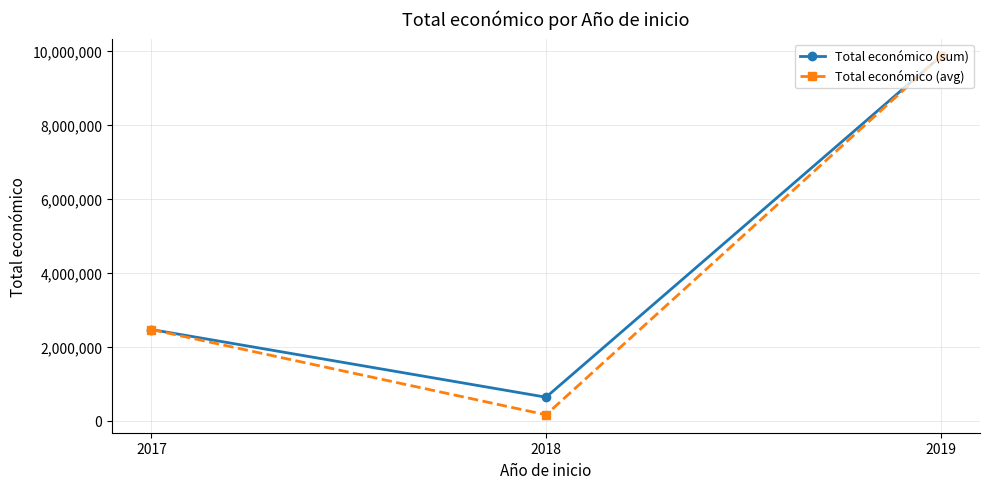

Does the chart have visible grid lines?

Yes